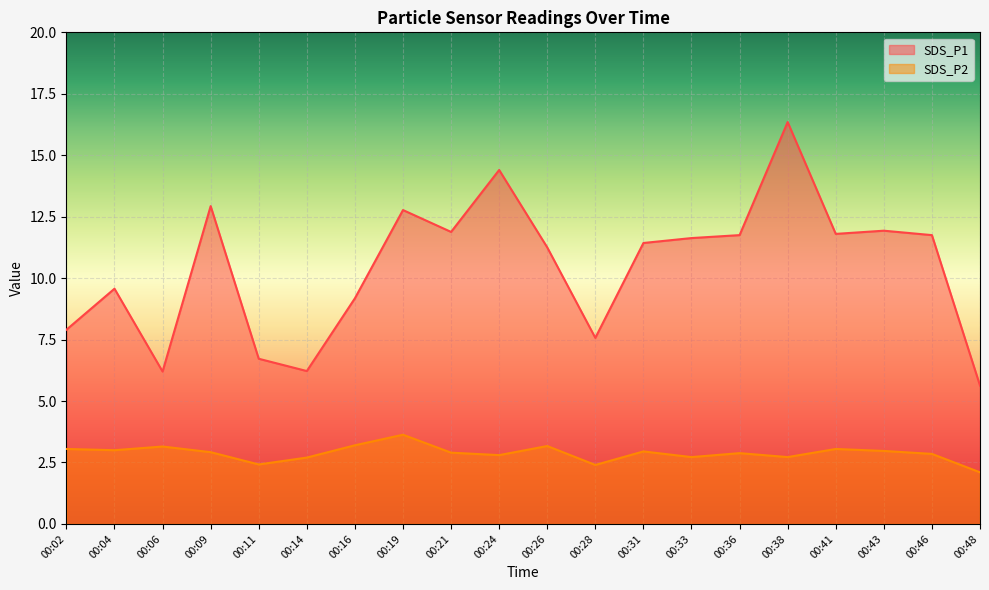

Is the value of SDS_P1 at 00:09 greater than the value of SDS_P2 at 00:24?

Yes